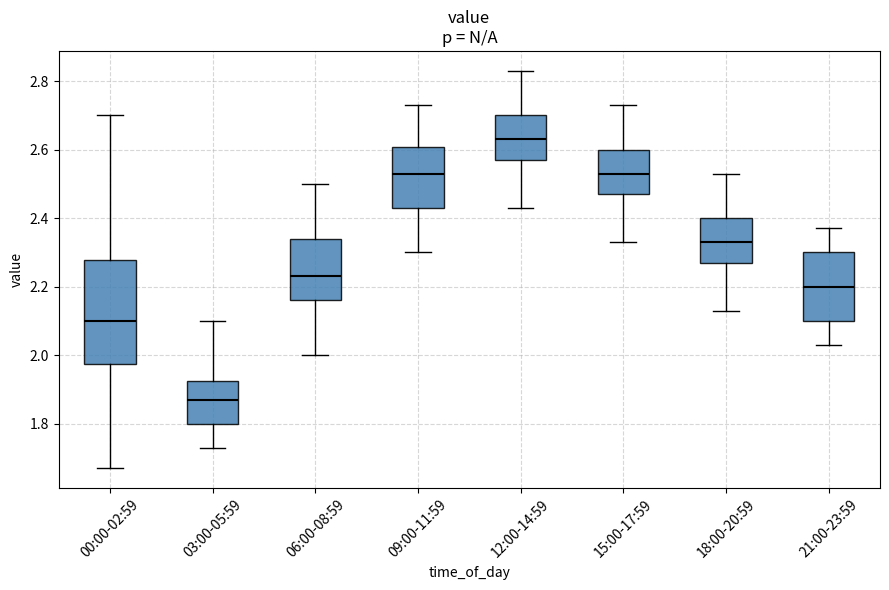

Which box has the lowest median line?

03:00-05:59